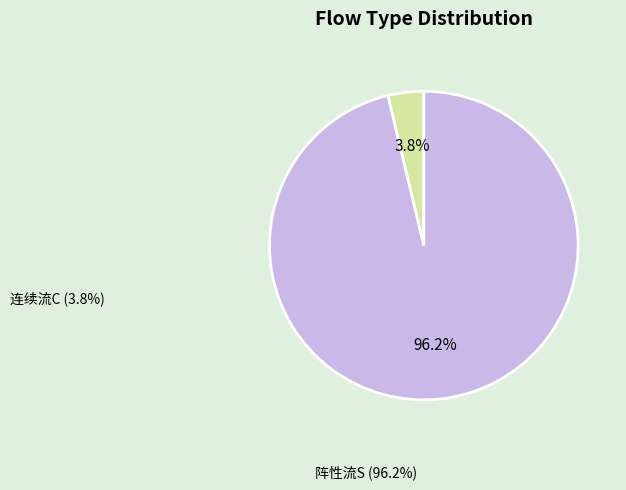

Does any single category account for the majority?

Yes